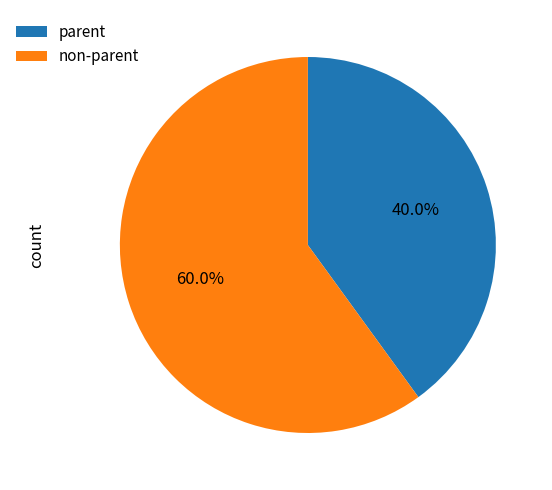

Is there any slice that represents more than half of the pie?

Yes